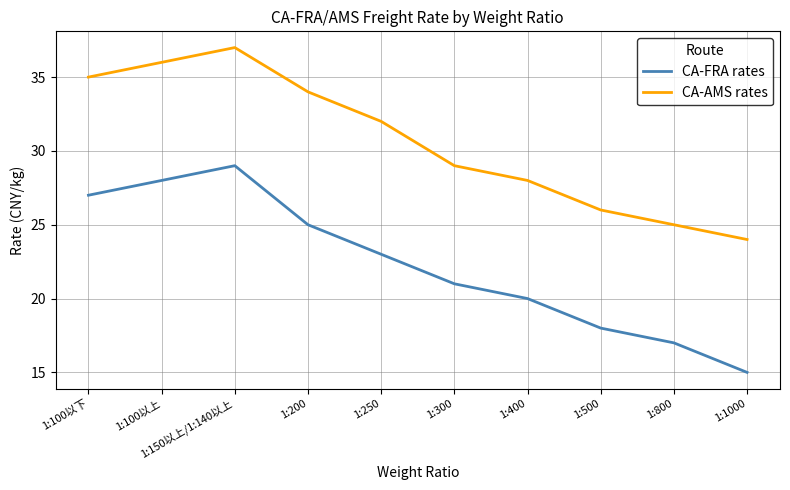

Reading right to left, what are all the values shown in this chart?

CA-FRA rates: 1:1000=15	1:800=17	1:500=18	1:400=20	1:300=21	1:250=23	1:200=25	1:150以上/1:140以上=29	1:100以上=28	1:100以下=27
CA-AMS rates: 1:1000=24	1:800=25	1:500=26	1:400=28	1:300=29	1:250=32	1:200=34	1:150以上/1:140以上=37	1:100以上=36	1:100以下=35